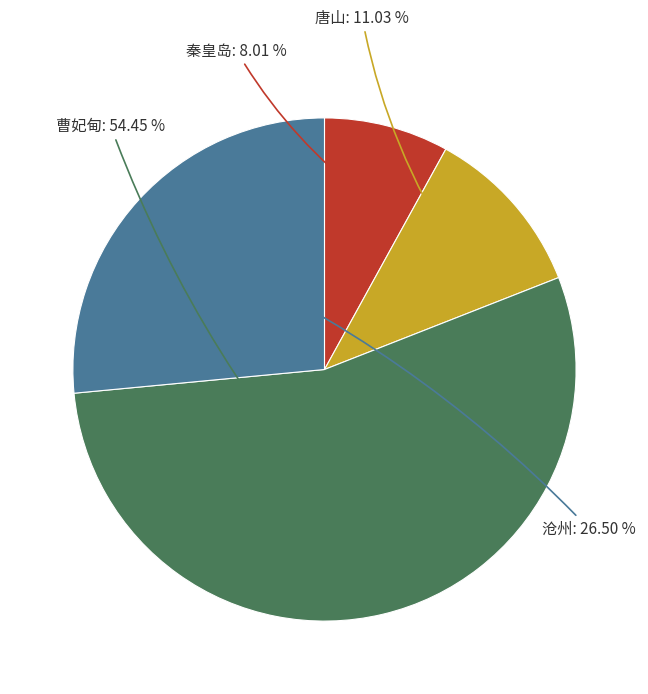

Is there a majority slice in this chart?

Yes